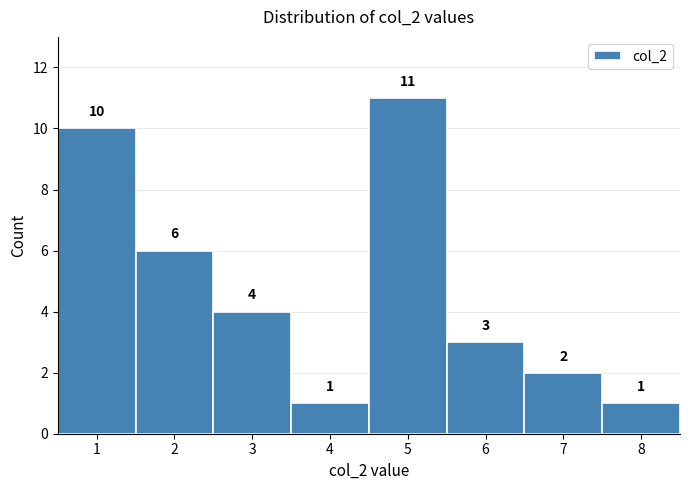

Reading left to right, list every bar in this chart as the range it spans on the x-axis followed by its height.

0.5 to 1.5: 10
1.5 to 2.5: 6
2.5 to 3.5: 4
3.5 to 4.5: 1
4.5 to 5.5: 11
5.5 to 6.5: 3
6.5 to 7.5: 2
7.5 to 8.5: 1